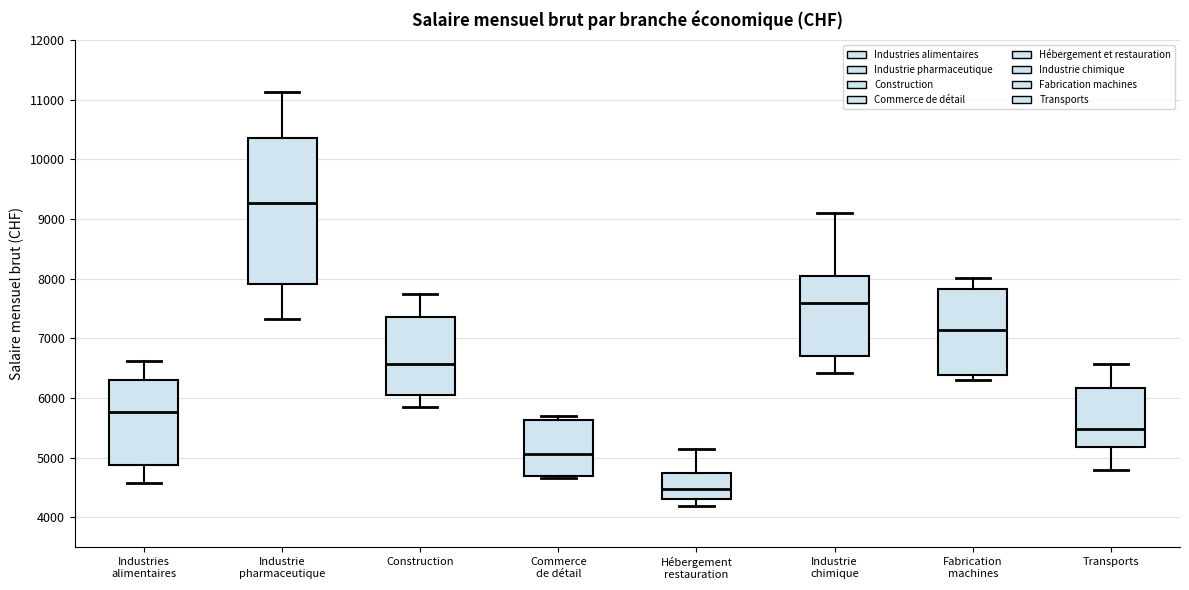

Comparing the boxes themselves (not the whiskers), which one is the tallest?

Industrie pharmaceutique